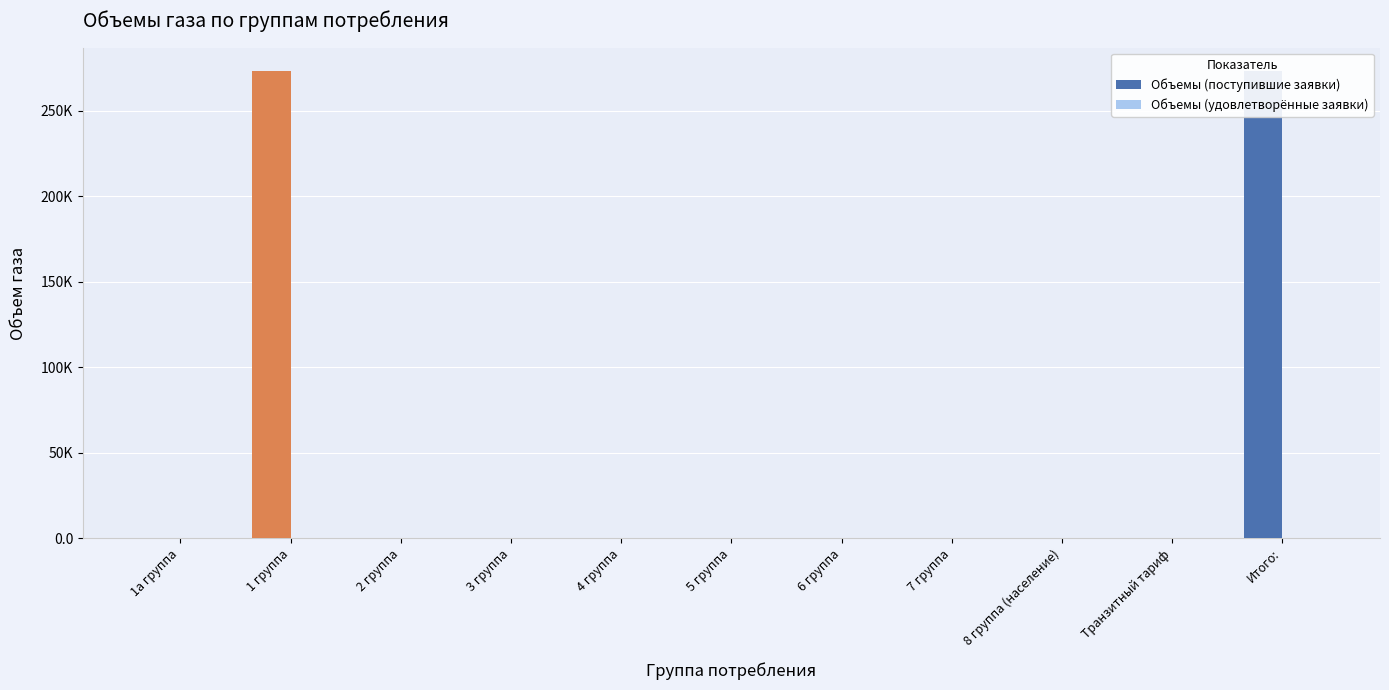

Reading left to right, list all the values displayed in this chart.

Объемы (поступившие заявки): 0	273297	0	0	0	0	0	0	0	0	273297
Объемы (удовлетворённые заявки): 0	0	0	0	0	0	0	0	0	0	0